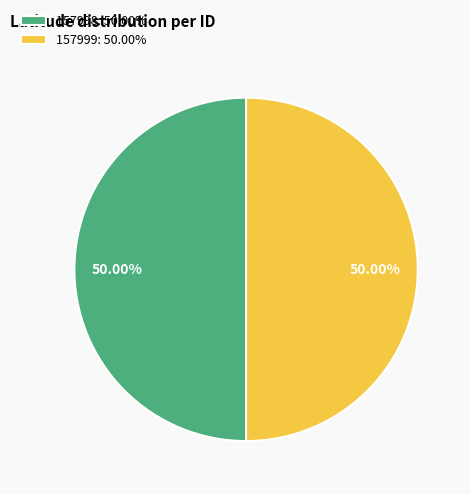

To the nearest percent, what percentage of the pie is 157998?

50%